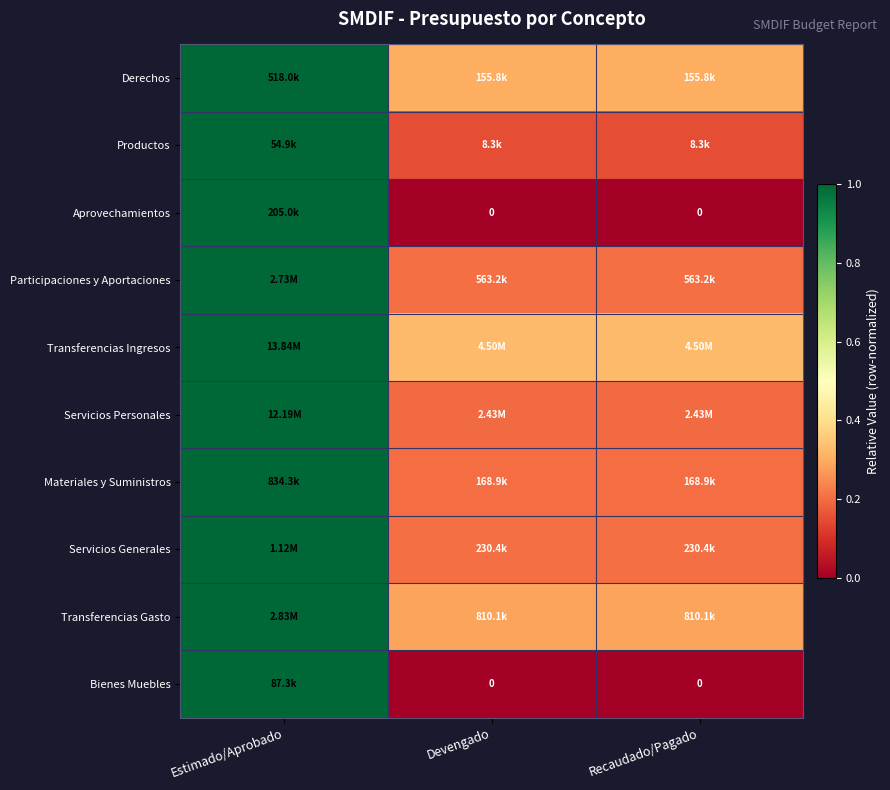

The value of Productos at Estimado/Aprobado is 1.4. True or false?

False